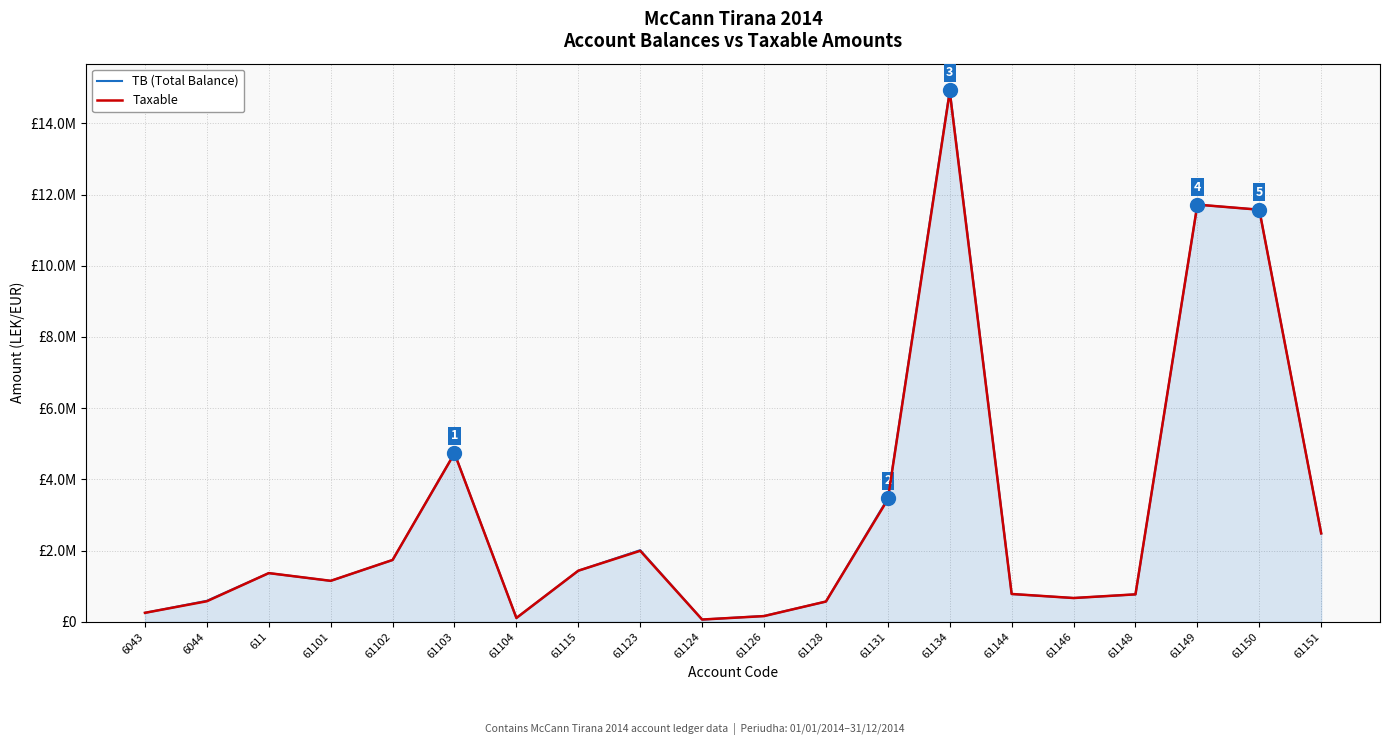

Which series has the widest spread of values?

TB (Total Balance)